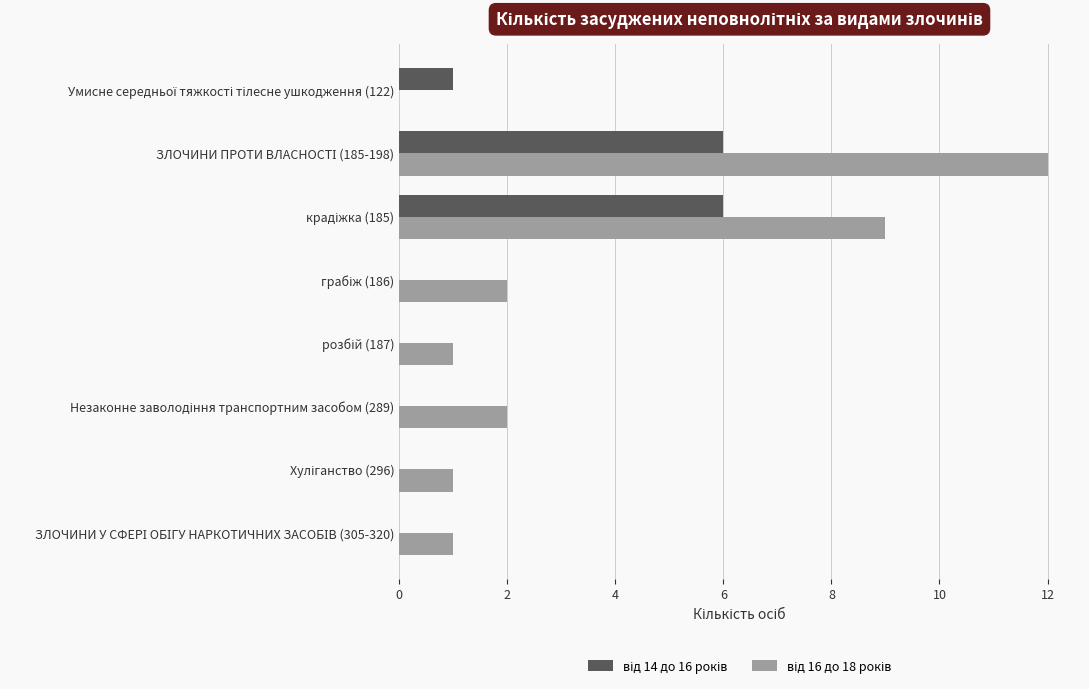

Count the number of data series in this chart.

2